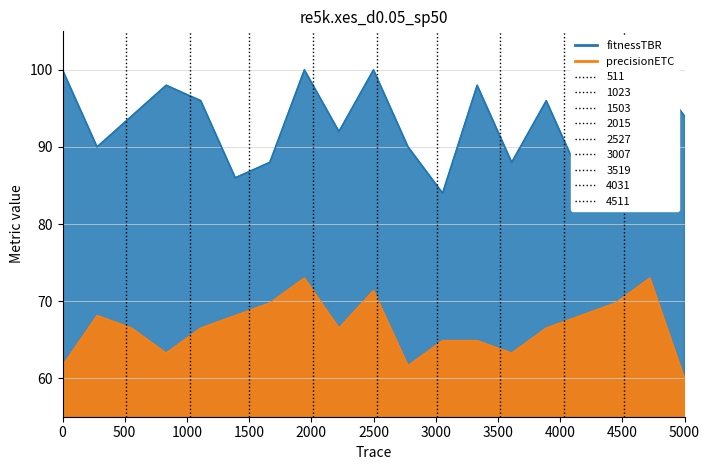

True or false: fitnessTBR and precisionETC cross at least once.

False